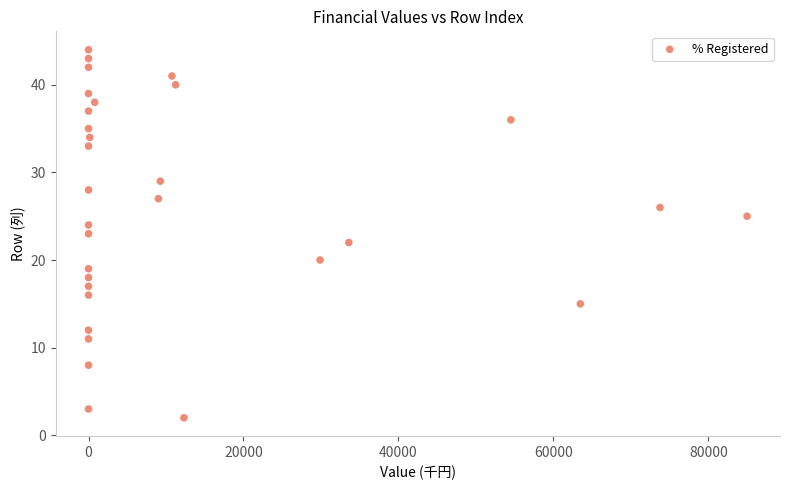

What is the range of X values (max minus min)?

85010